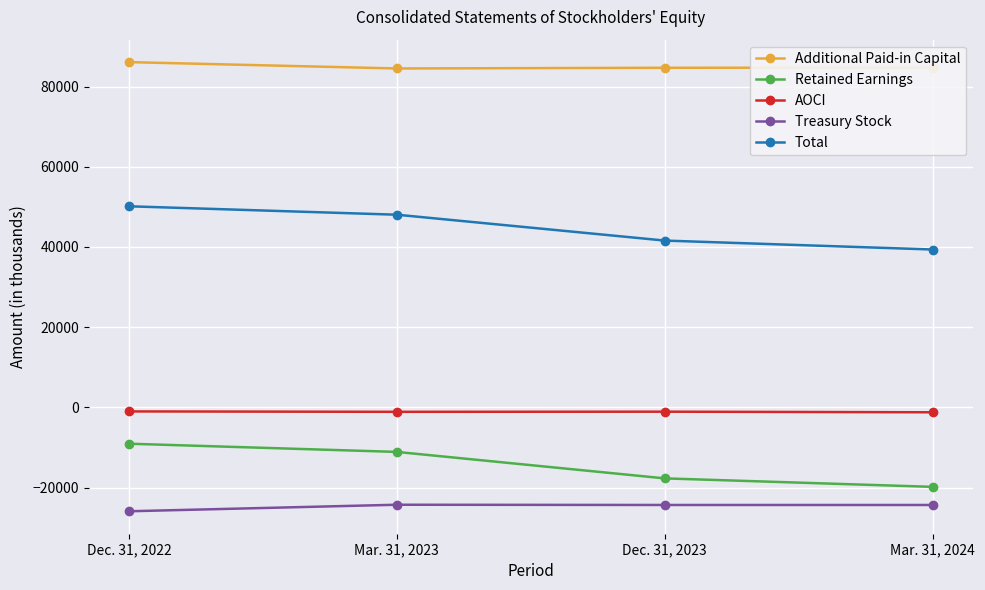

At which label is Retained Earnings closest to -14437?

Dec. 31, 2023